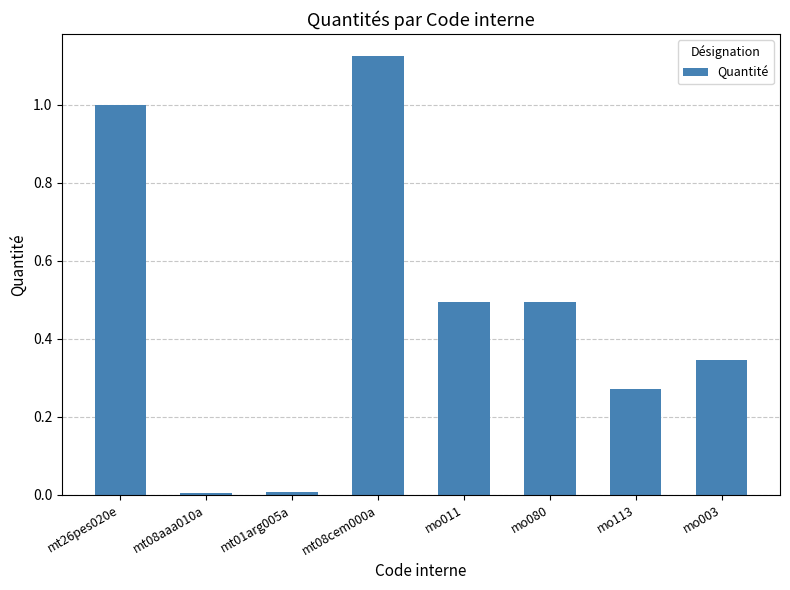

What position from the right is mo080?

3